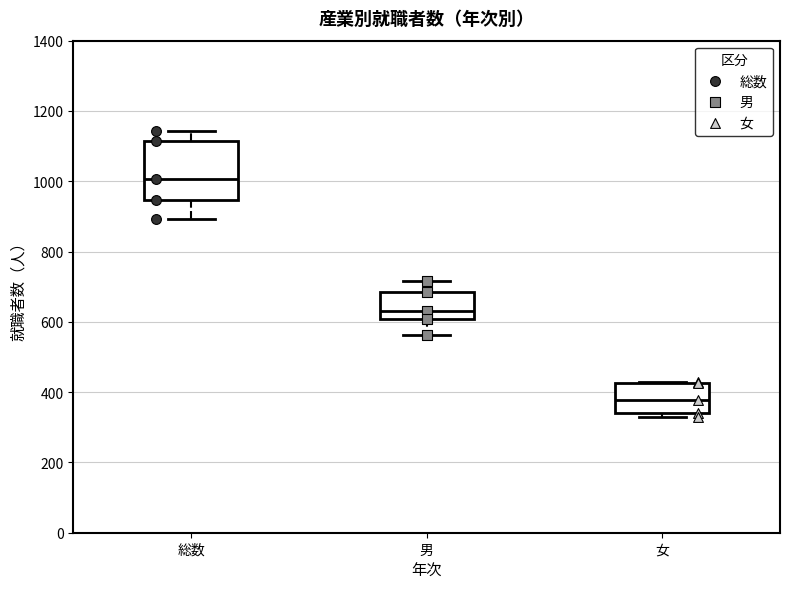

Reading left to right, transcribe this box plot: for each box, give where its median line is, the range the box spans, and where its two whiskers end, as read against the y-axis. The values are not printed on the chart, so give them approximately, as read against the axis.

総数: median 1000, box 940 to 1120, whiskers 900 to 1140
男: median 640, box 600 to 680, whiskers 560 to 720
女: median 380, box 340 to 420, whiskers 340 (just below the box's lower edge) to 440